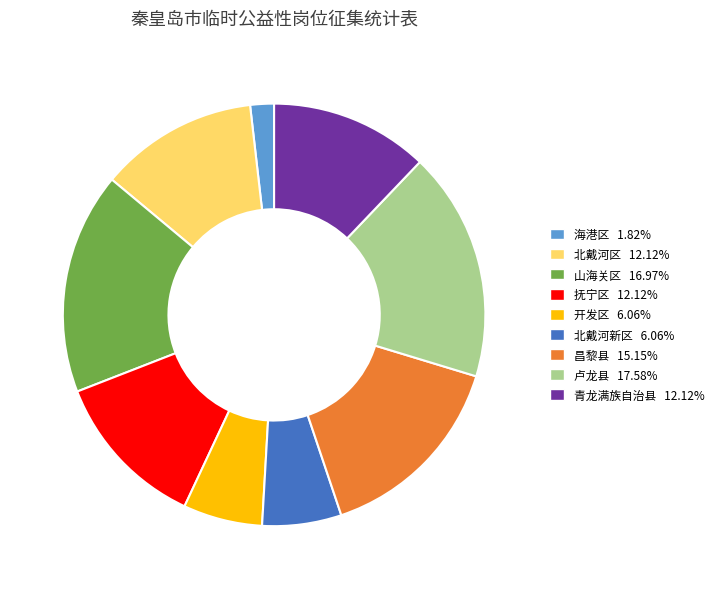

Which has a higher value, 开发区 or 昌黎县?

昌黎县